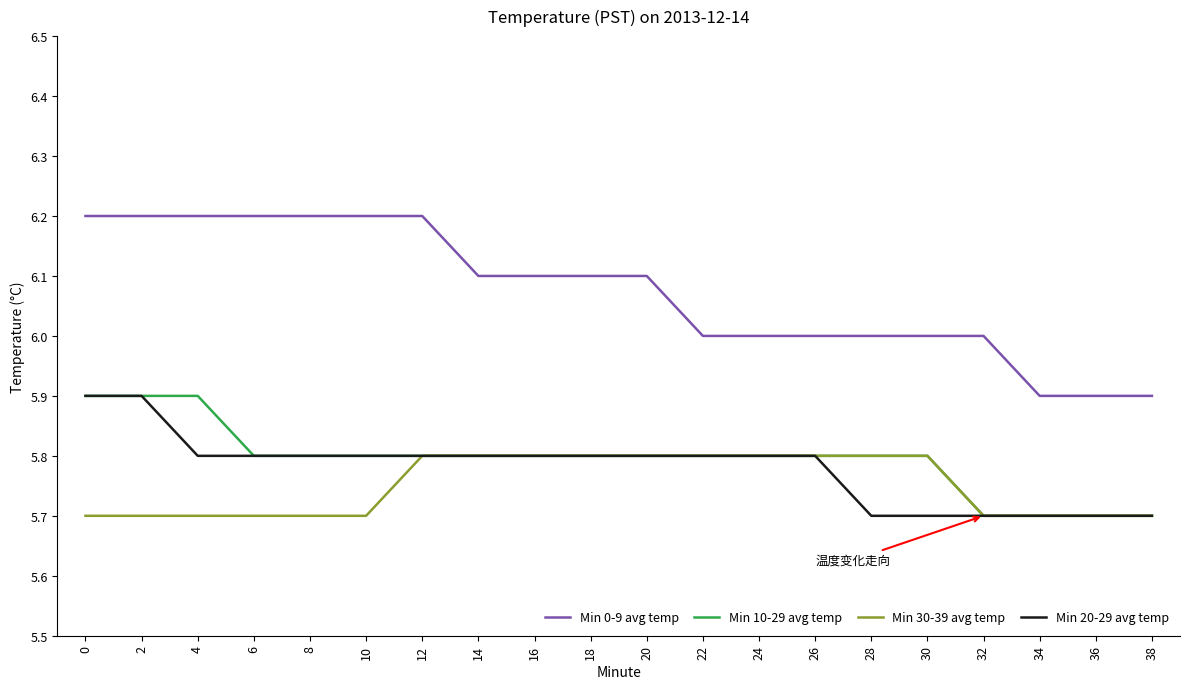

Reading left to right, what are all the values shown in this chart?

Min 0-9 avg temp: 6.2	6.2	6.2	6.2	6.2	6.2	6.2	6.1	6.1	6.1	6.1	6.0	6.0	6.0	6.0	6.0	6.0	5.9	5.9	5.9
Min 10-29 avg temp: 5.9	5.9	5.9	5.8	5.8	5.8	5.8	5.8	5.8	5.8	5.8	5.8	5.8	5.8	5.8	5.8	5.7	5.7	5.7	5.7
Min 30-39 avg temp: 5.7	5.7	5.7	5.7	5.7	5.7	5.8	5.8	5.8	5.8	5.8	5.8	5.8	5.8	5.8	5.8	5.7	5.7	5.7	5.7
Min 20-29 avg temp: 5.9	5.9	5.8	5.8	5.8	5.8	5.8	5.8	5.8	5.8	5.8	5.8	5.8	5.8	5.7	5.7	5.7	5.7	5.7	5.7